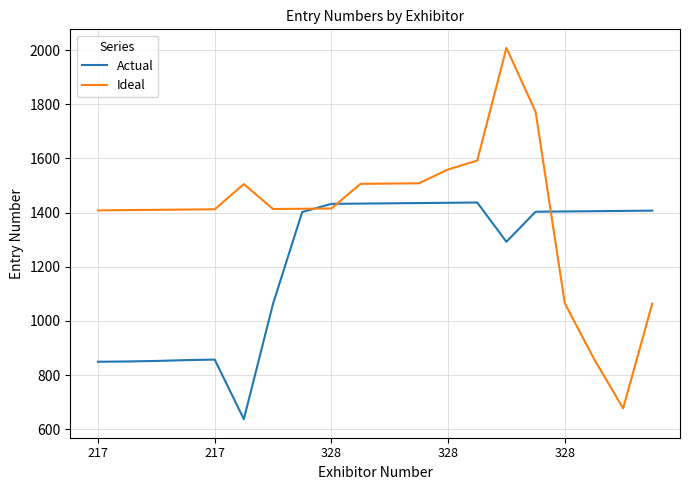

After their last crossing, which series has the higher values: Actual or Ideal?

Actual